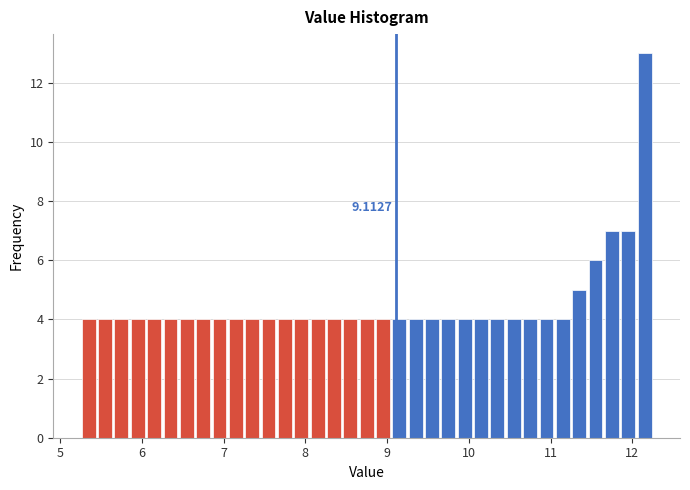

Read against the x-axis, roughly where is the centre of the tallest bar?

12.2